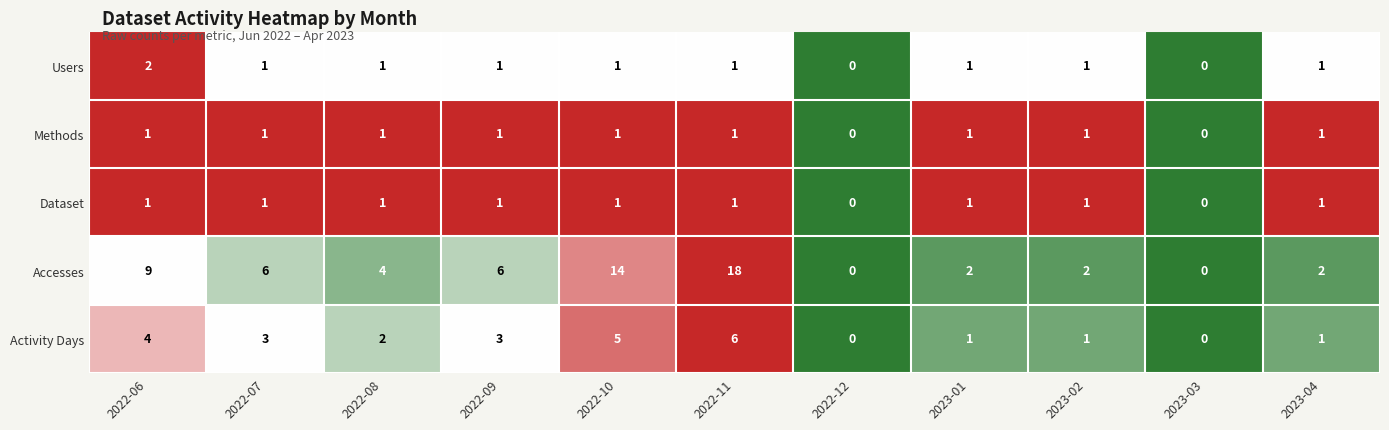

At which category is the sum across all series the highest?

2022-11